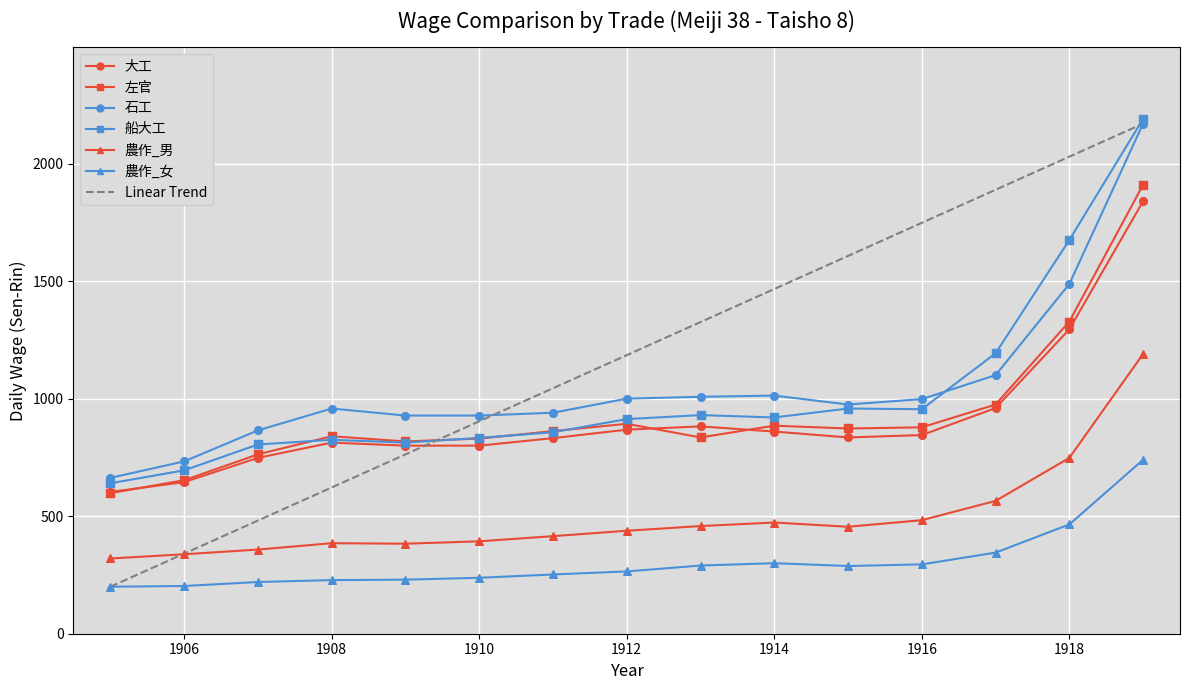

Which series has the largest range (max minus min)?

Linear Trend